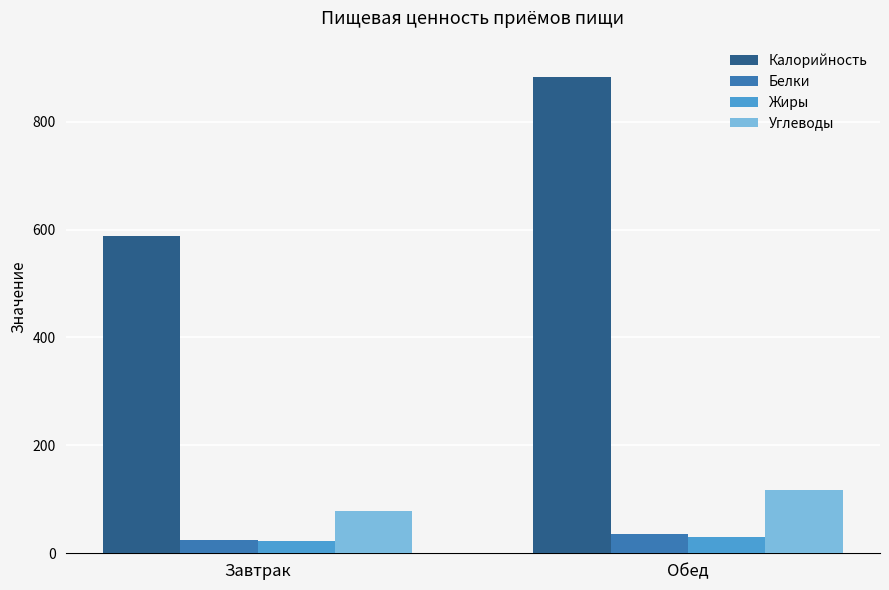

Is the value of Углеводы at Обед greater than the value of Калорийность at Завтрак?

No